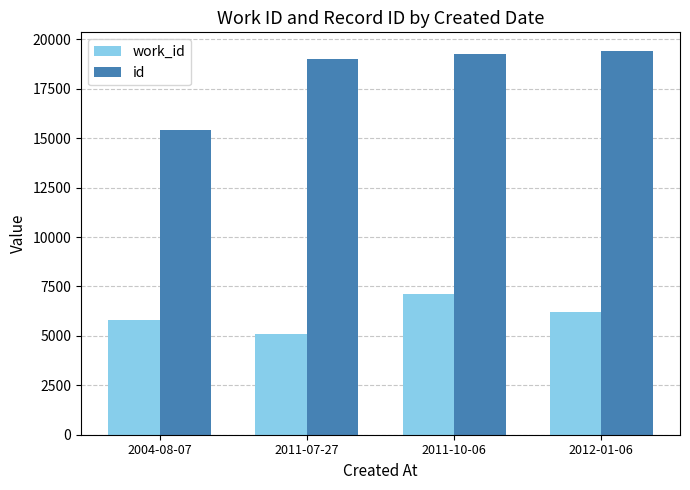

Reading left to right, what are all the values shown in this chart?

work_id: 5780	5094	7106	6224
id: 15425	19017	19251	19386